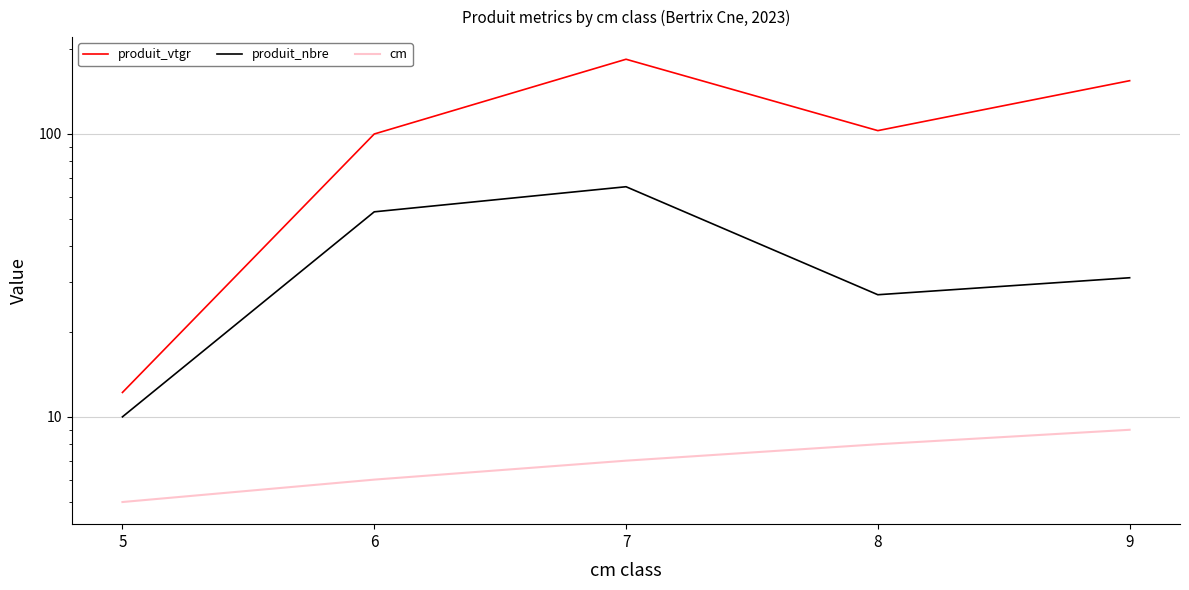

At which category is the sum across all series the highest?

7